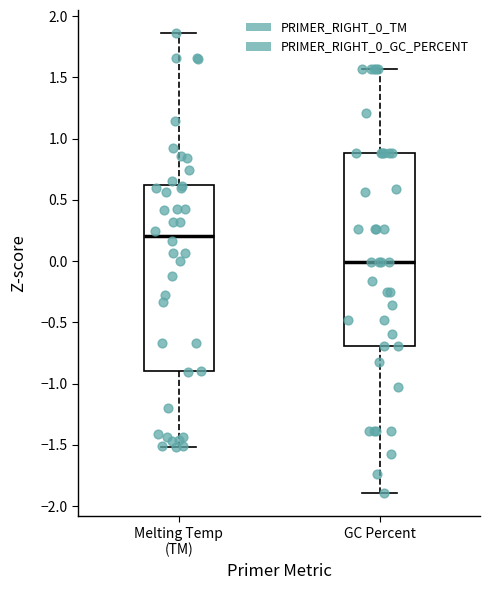

Reading left to right, transcribe this box plot: for each box, give where its median line is, the range the box spans, and where its two whiskers end, as read against the y-axis. The values are not printed on the chart, so give them approximately, as read against the axis.

Melting Temp (TM): median 0.20, box -0.90 to 0.60, whiskers -1.50 to 1.85
GC Percent: median 0.00, box -0.70 to 0.90, whiskers -1.90 to 1.55